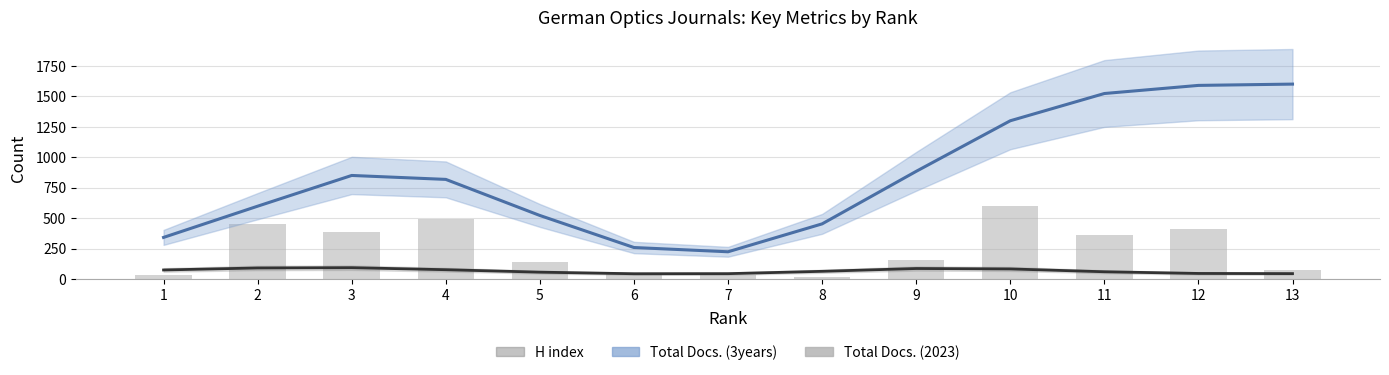

Rank the series by their maximum value, from highest to lowest.

Total Docs. (3years), Total Docs. (2023), H index